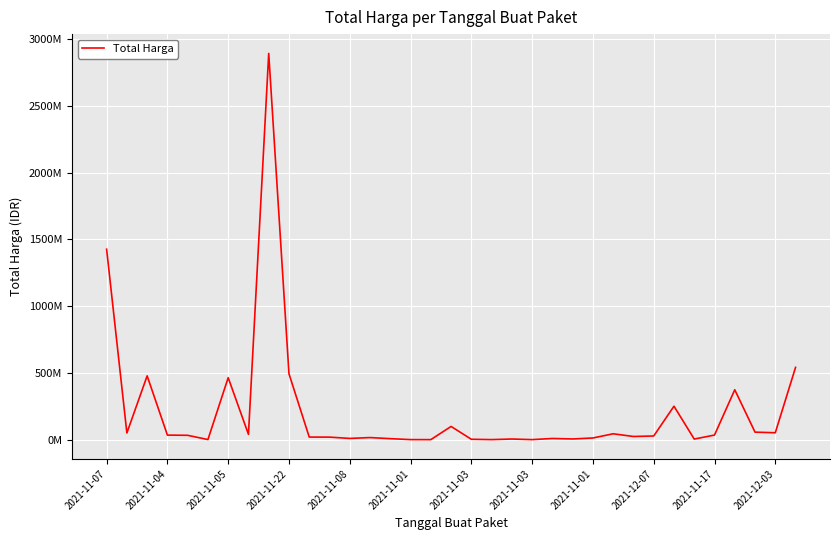

Does the chart have visible grid lines?

Yes